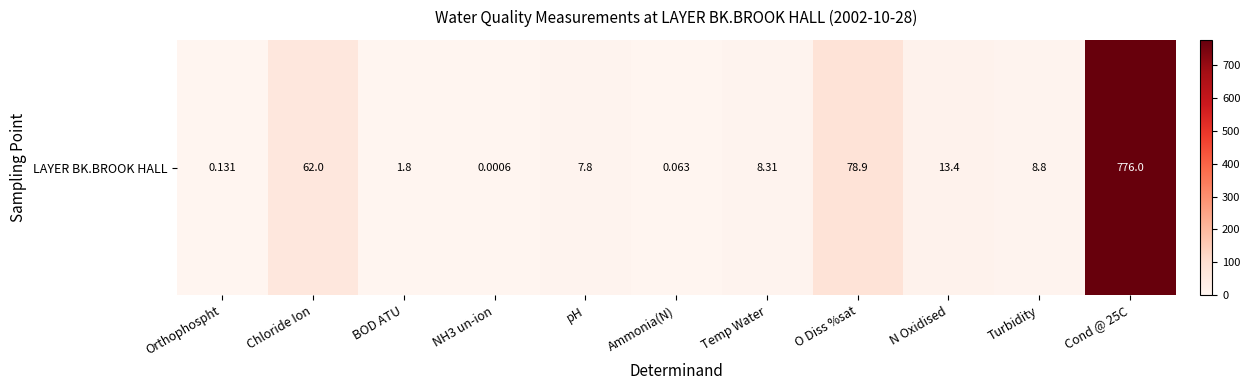

Which has a higher value, pH or N Oxidised?

N Oxidised